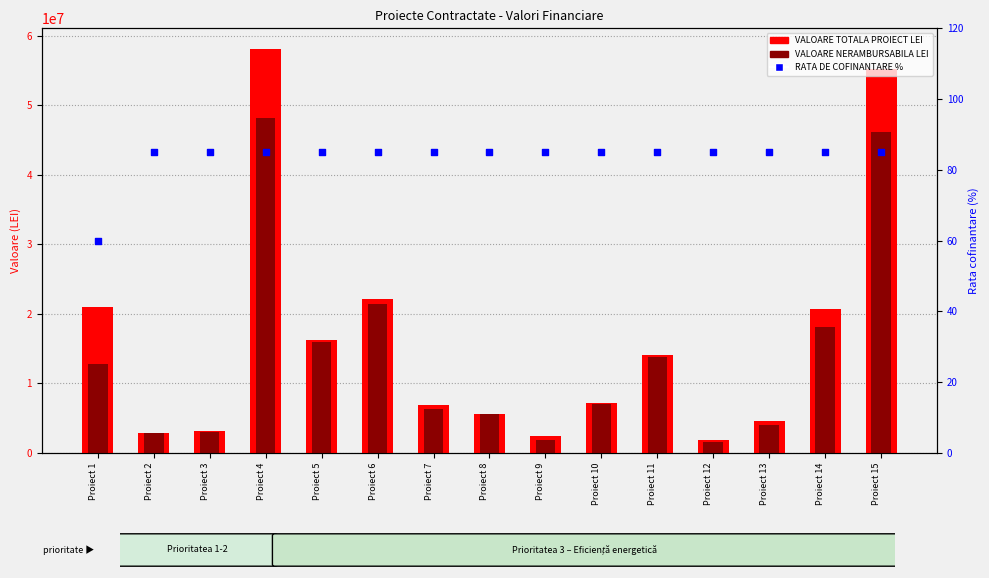

Which series contains the highest Y value?

VALOARE TOTALA PROIECT LEI